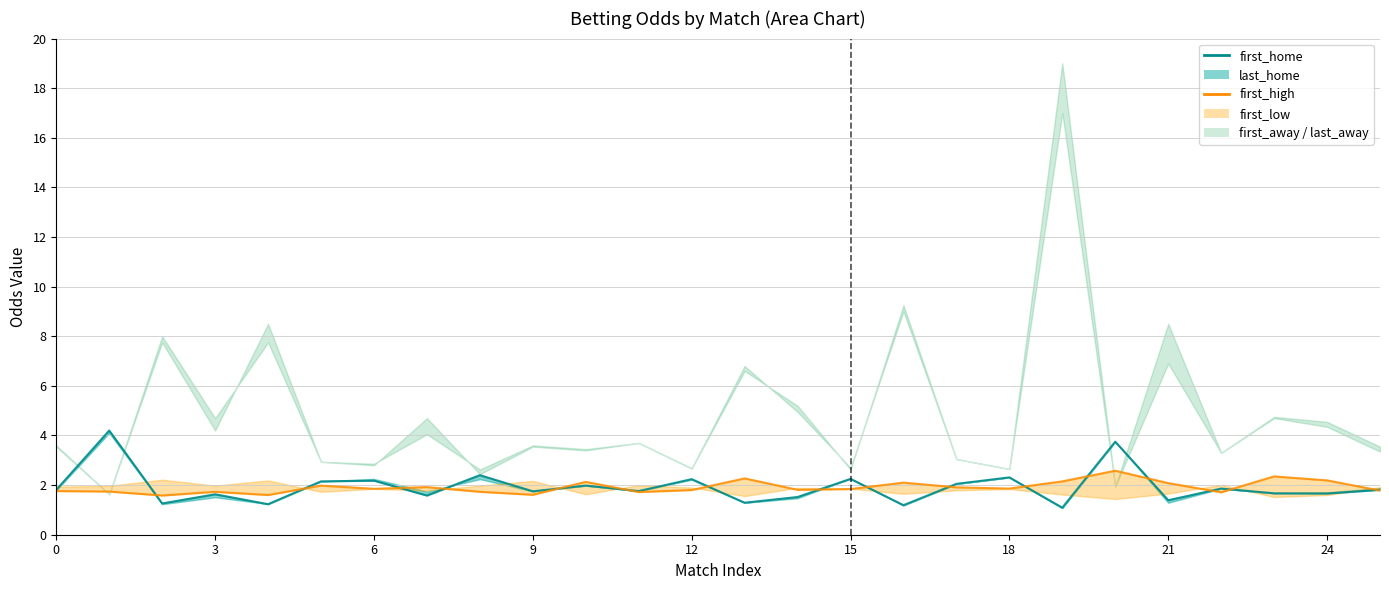

True or false: first_home and first_high intersect in this chart.

True